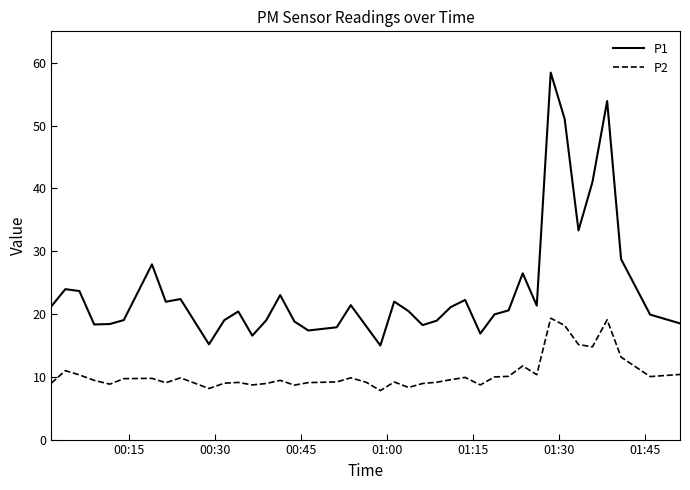

What is the sum of all P2 values?

419.6